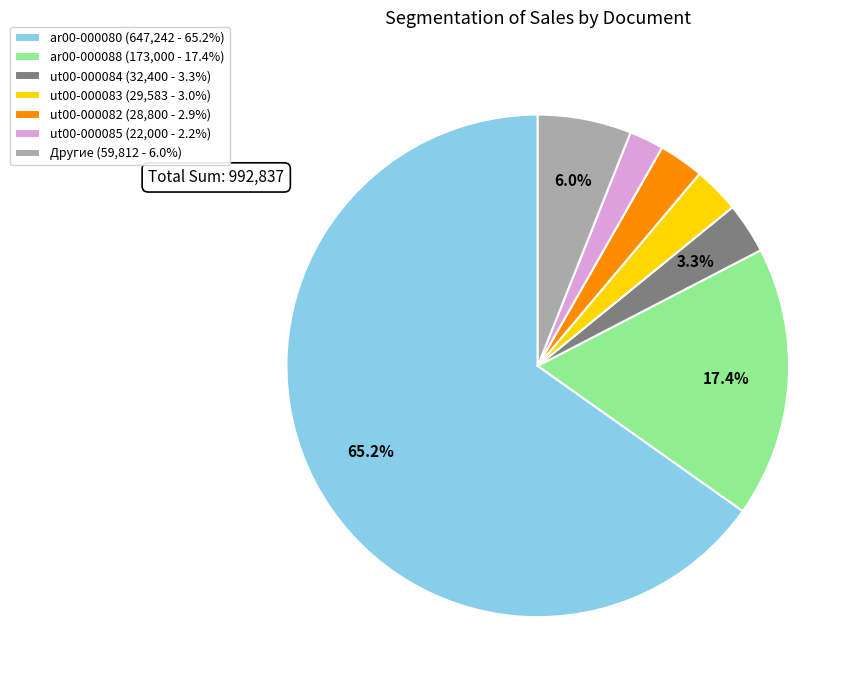

To the nearest percent, what is the average slice percentage?

14%